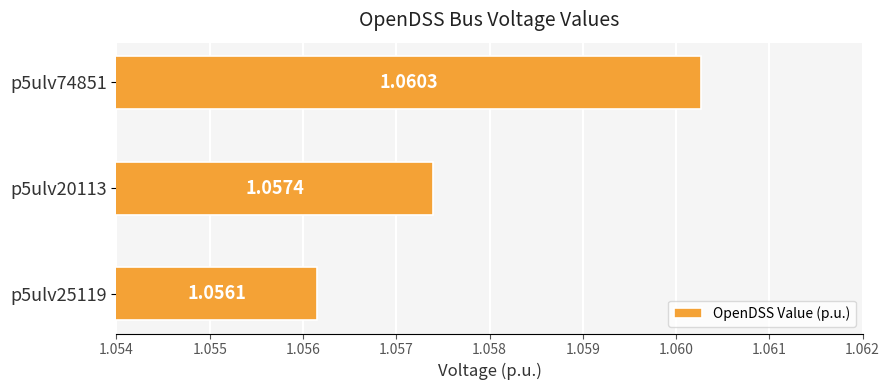

What is the sum of the values at p5ulv74851 and p5ulv25119?

2.1